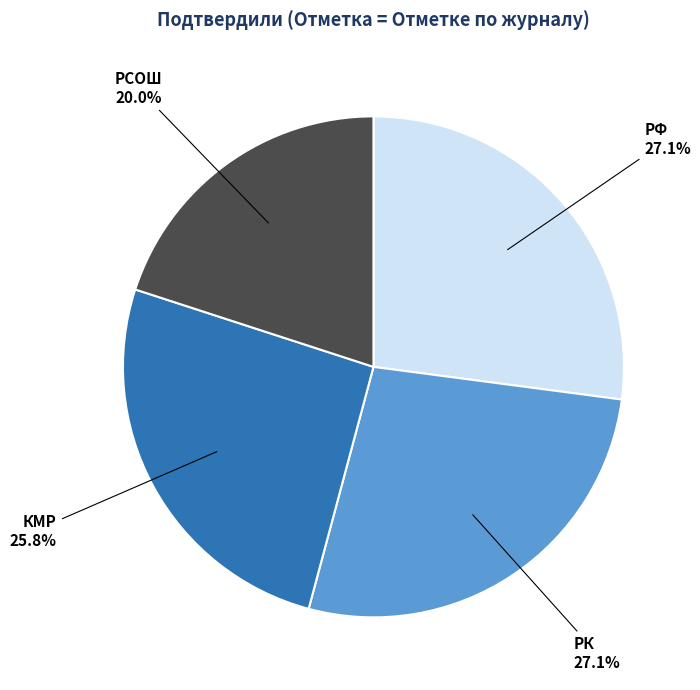

How many slices are in this pie chart?

4